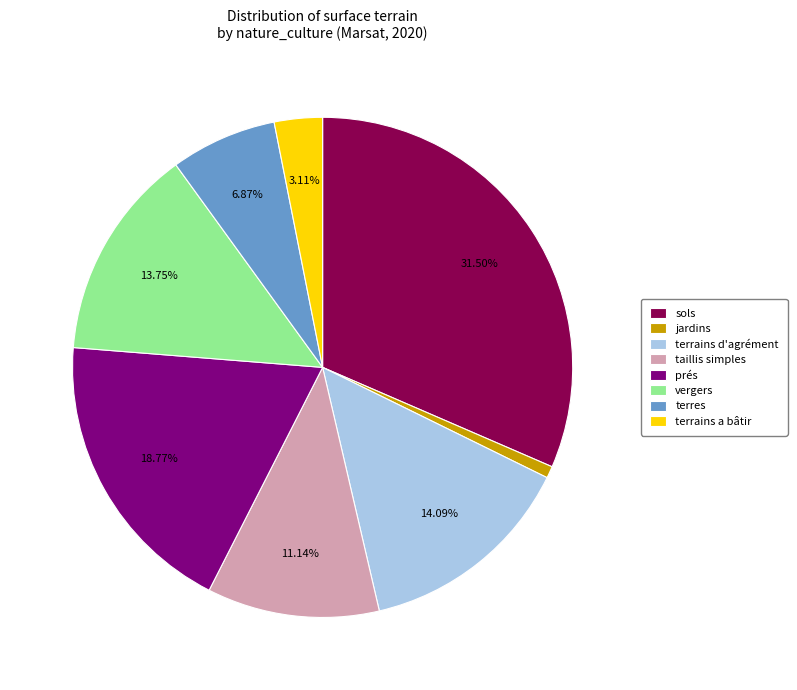

True or false: sols accounts for 42% of the total.

False